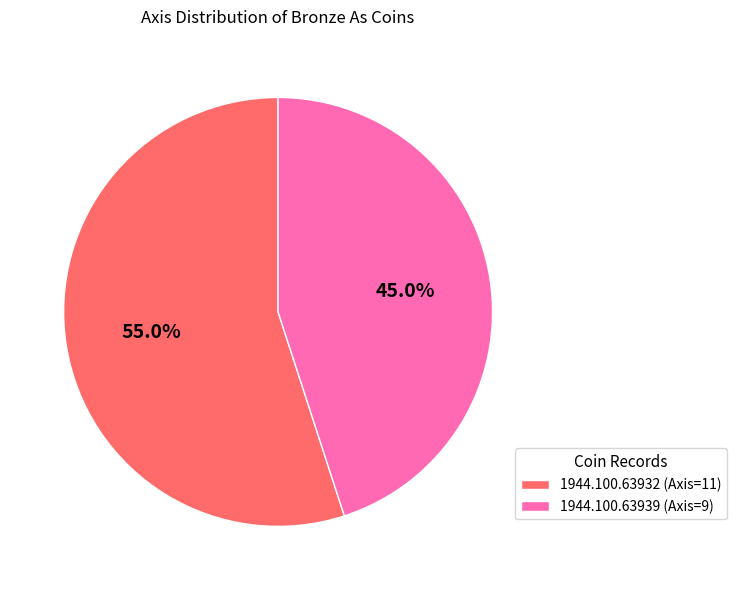

To the nearest percent, what is the combined percentage of 1944.100.63932 (Axis=11) and 1944.100.63939 (Axis=9)?

100%